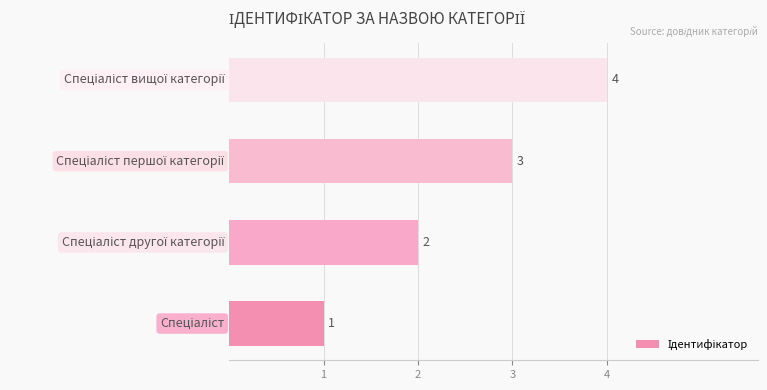

How many values are between 2 and 4?

3